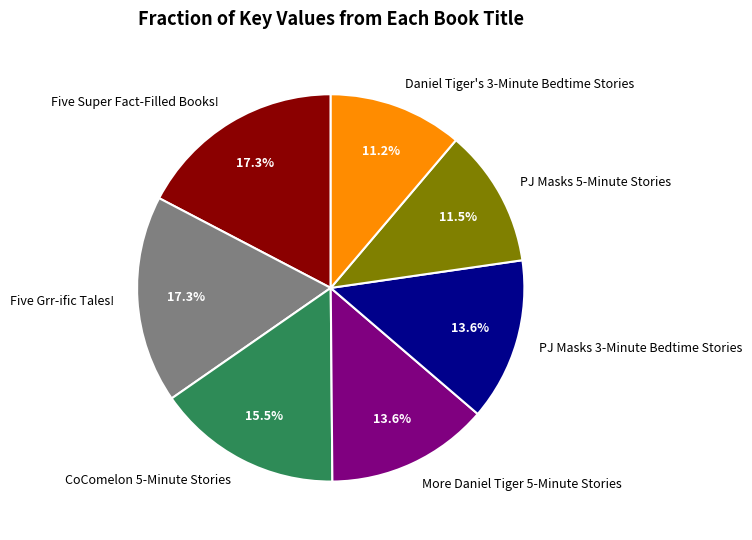

To the nearest percent, what is the difference between the More Daniel Tiger 5-Minute Stories and Five Grr-ific Tales! slice percentages?

4%